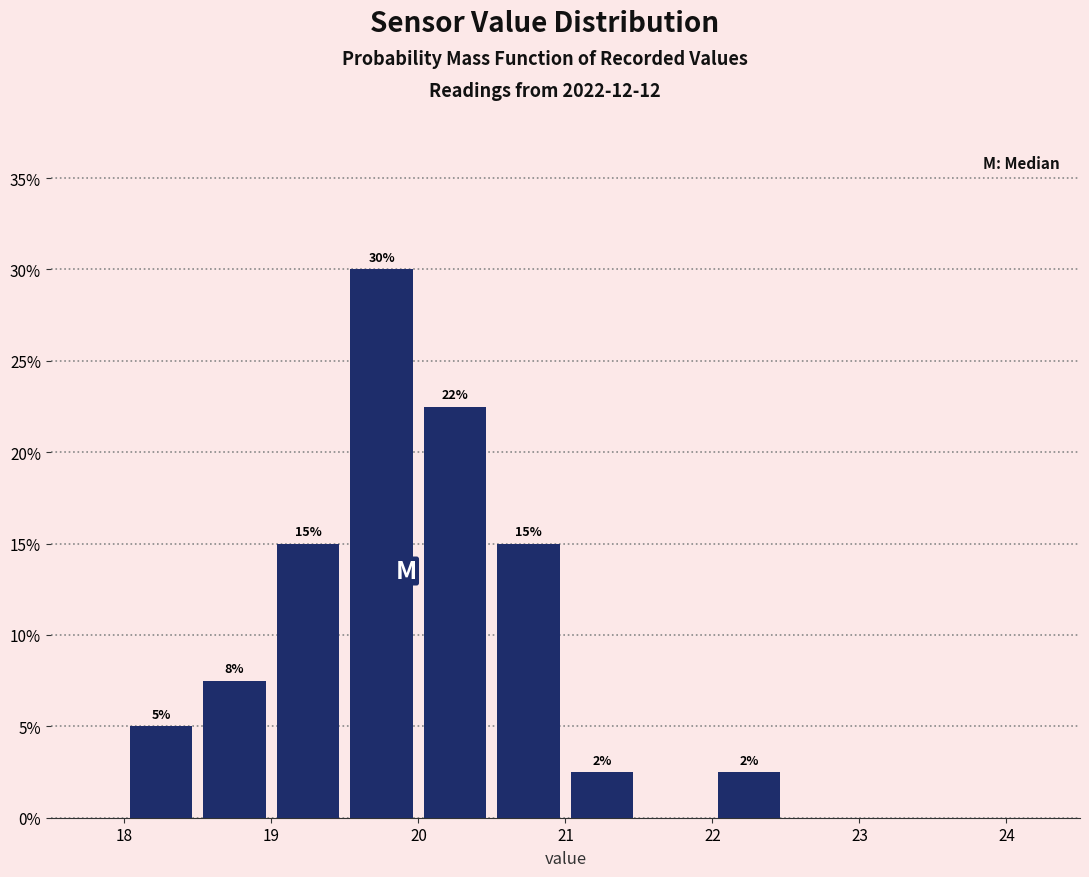

Over which range of the x-axis is the bar tallest?

19.5 to 20.0